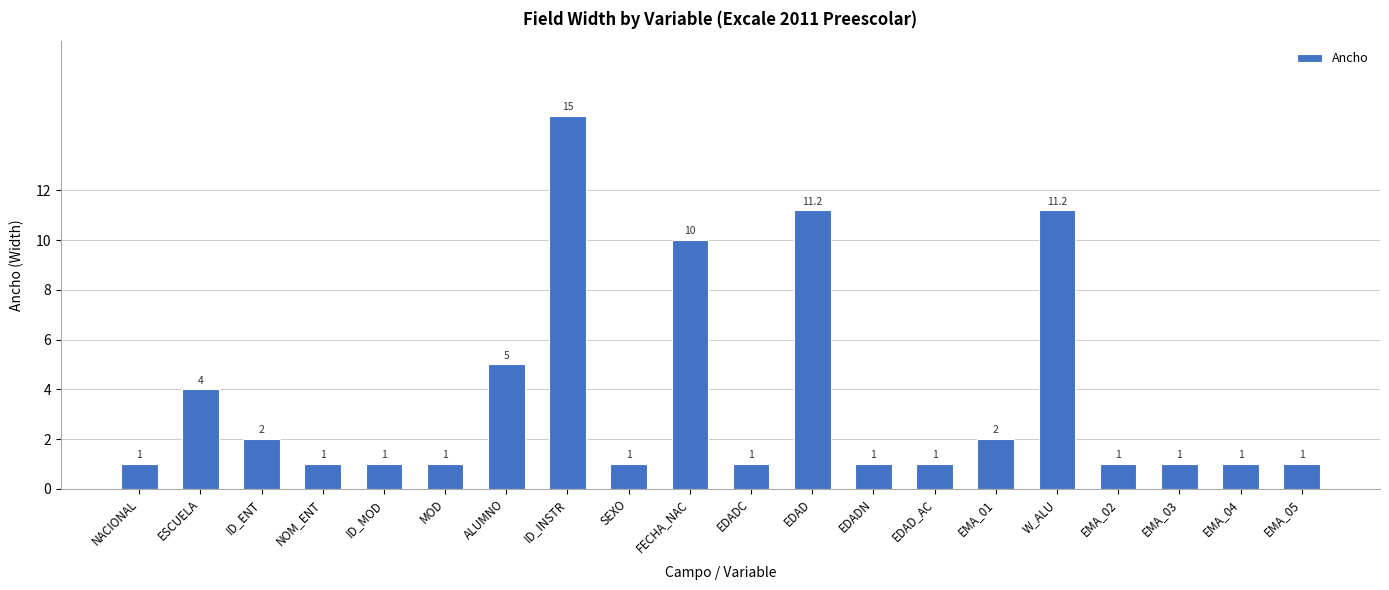

What is the greatest value displayed?

15.0